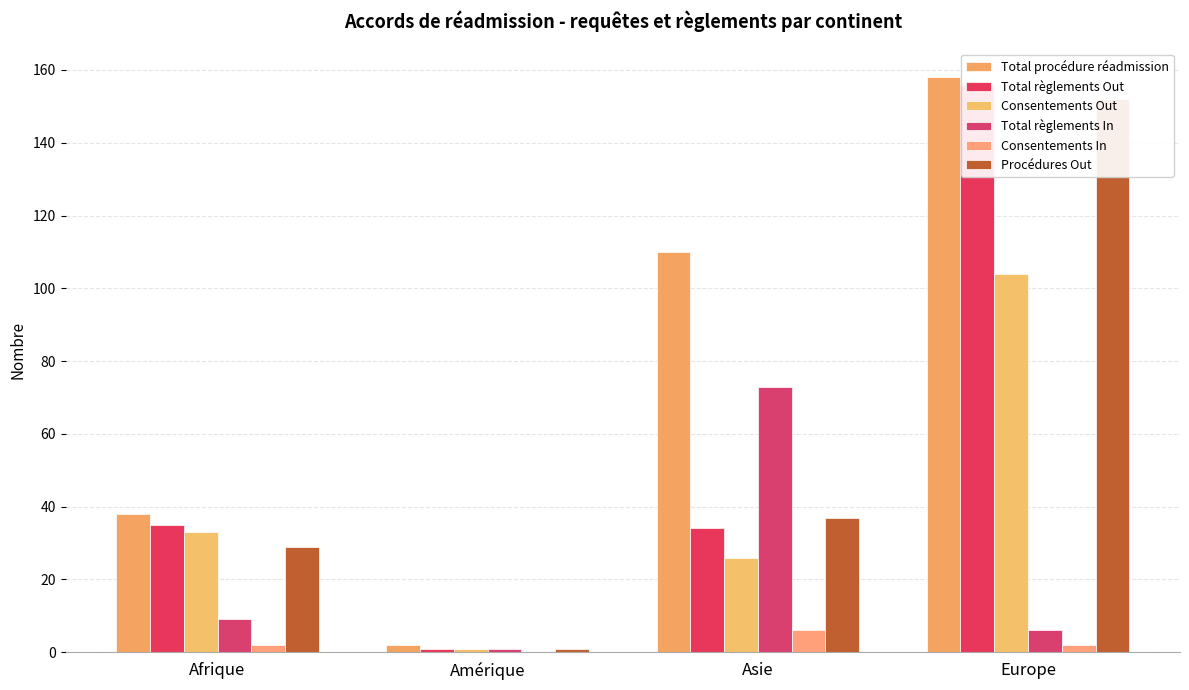

What is the average value of the Total règlements Out series?

56